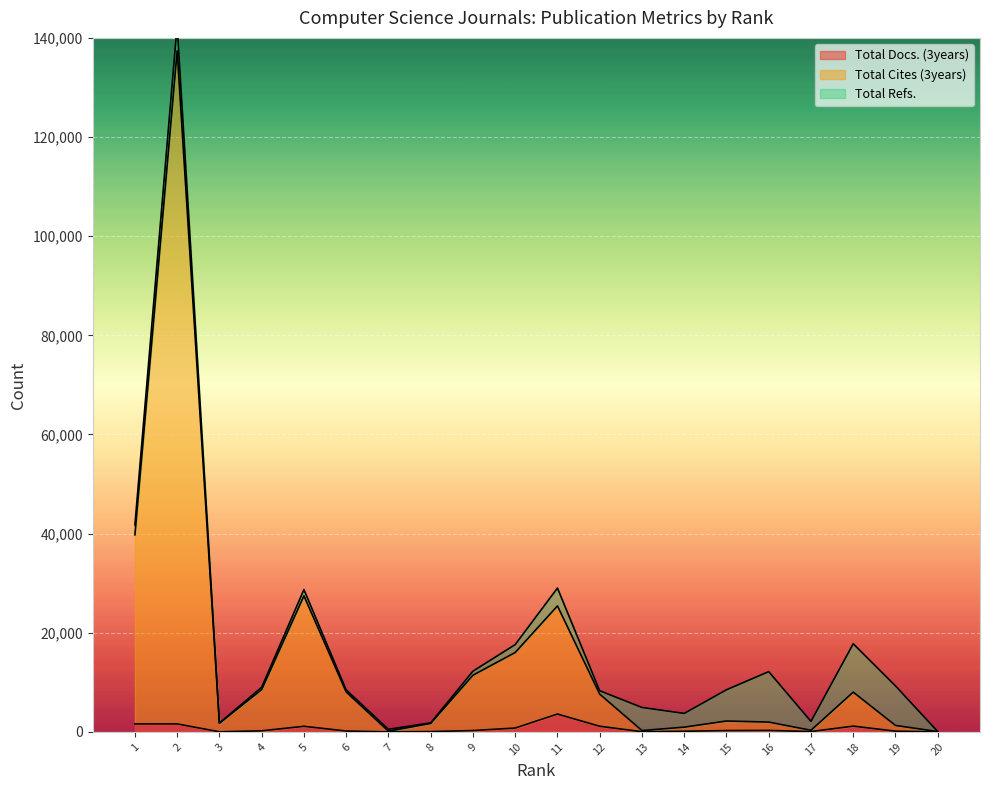

What is the average value of the Total Cites (3years) series?

15020